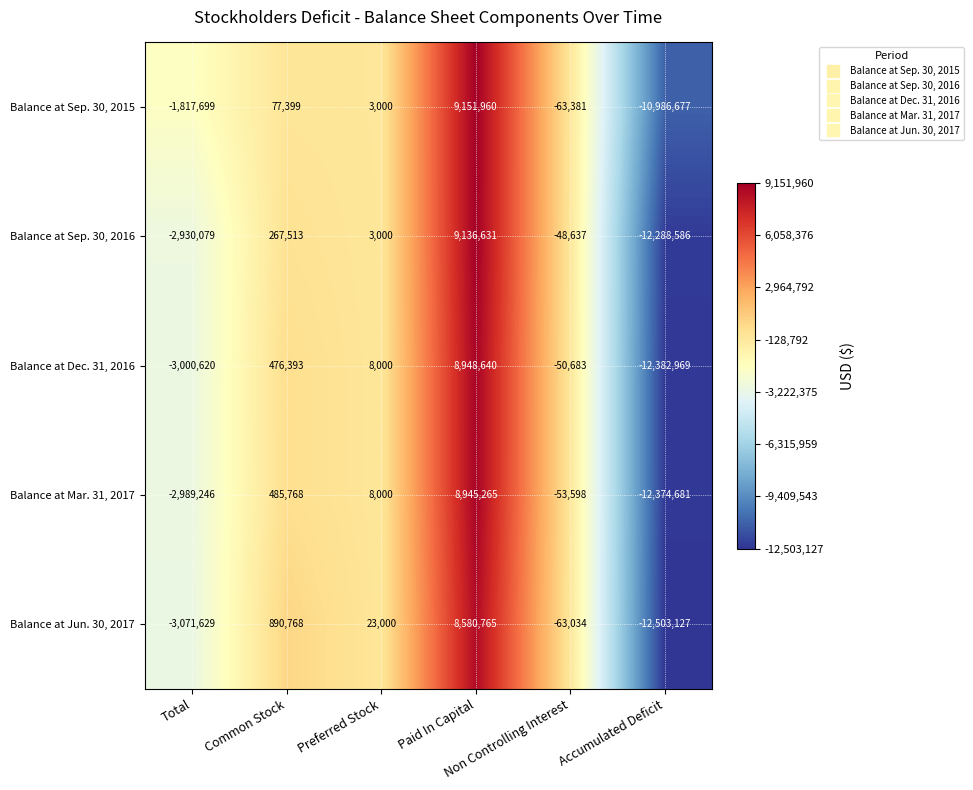

How many categories are shown in the chart?

6